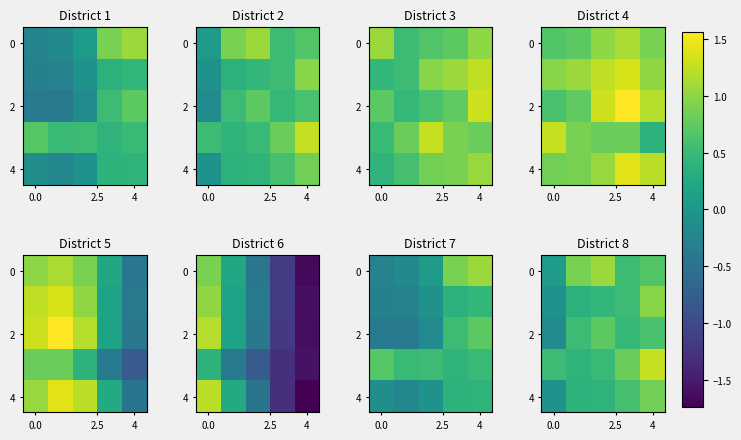

Between 0.0 and 4, which is larger?

4